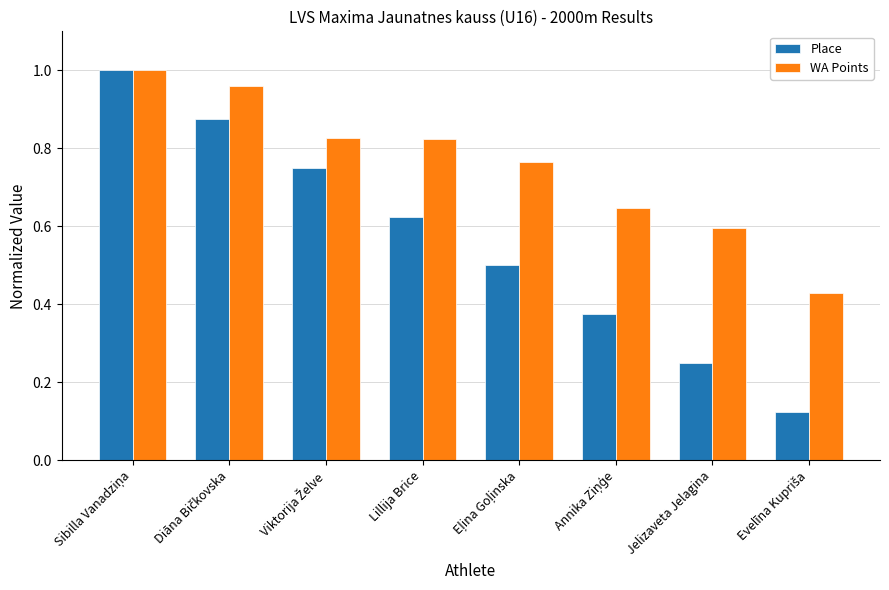

Rank the series at Lillija Brice from lowest to highest value.

Place, WA Points